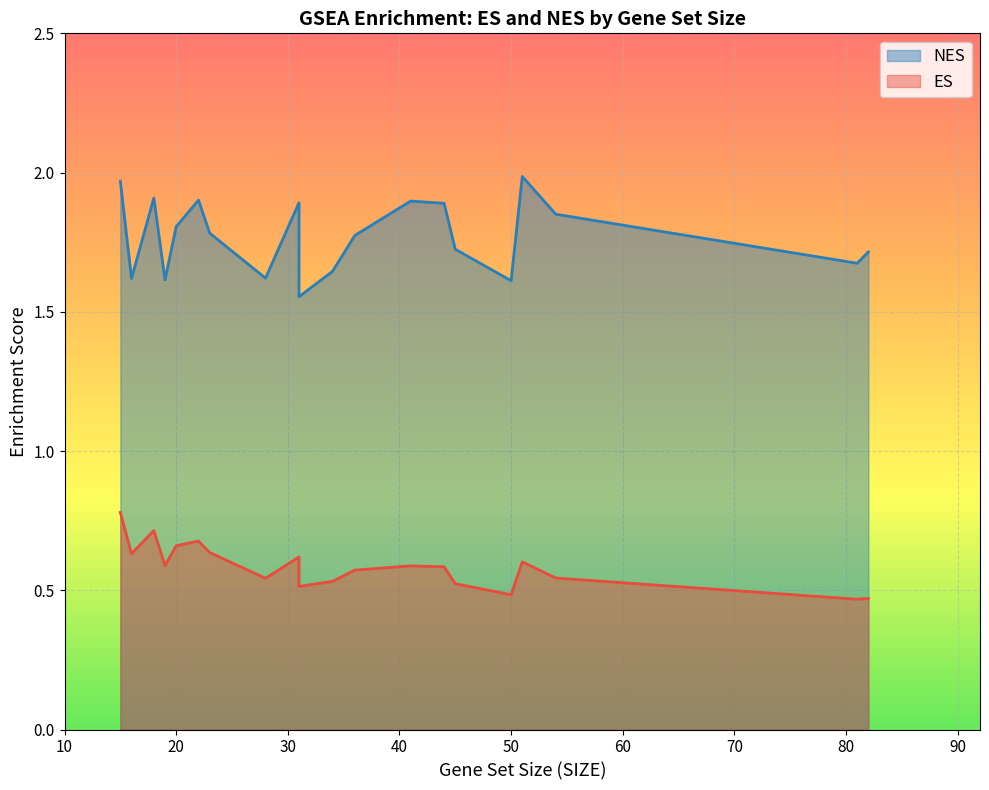

At how many categories does at least one series exceed 1?

20